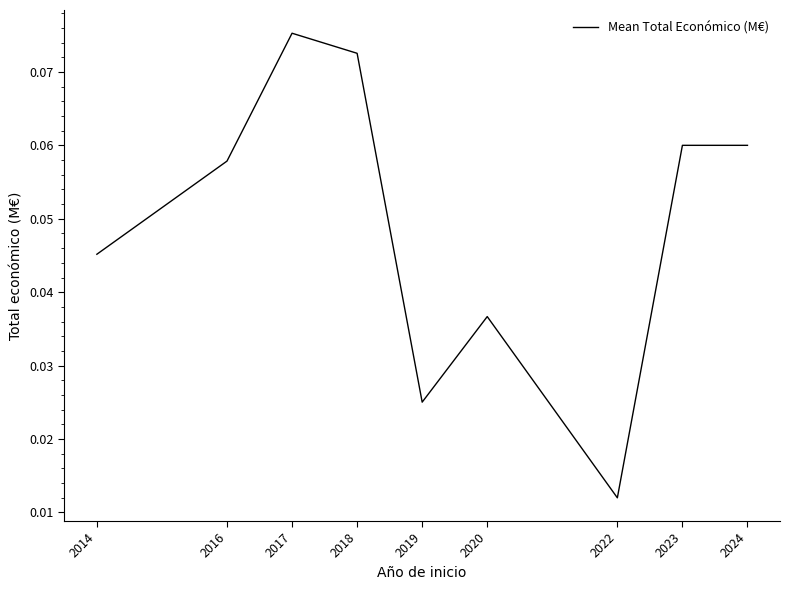

The chart shows a value of 0.0 at 2017. True or false?

False